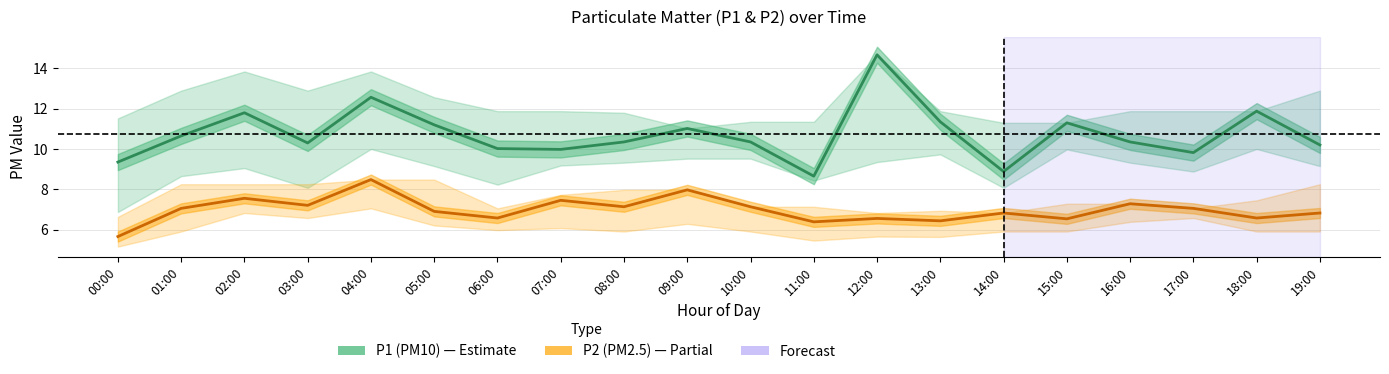

What is the difference between the highest and lowest values at 00:00?

3.7